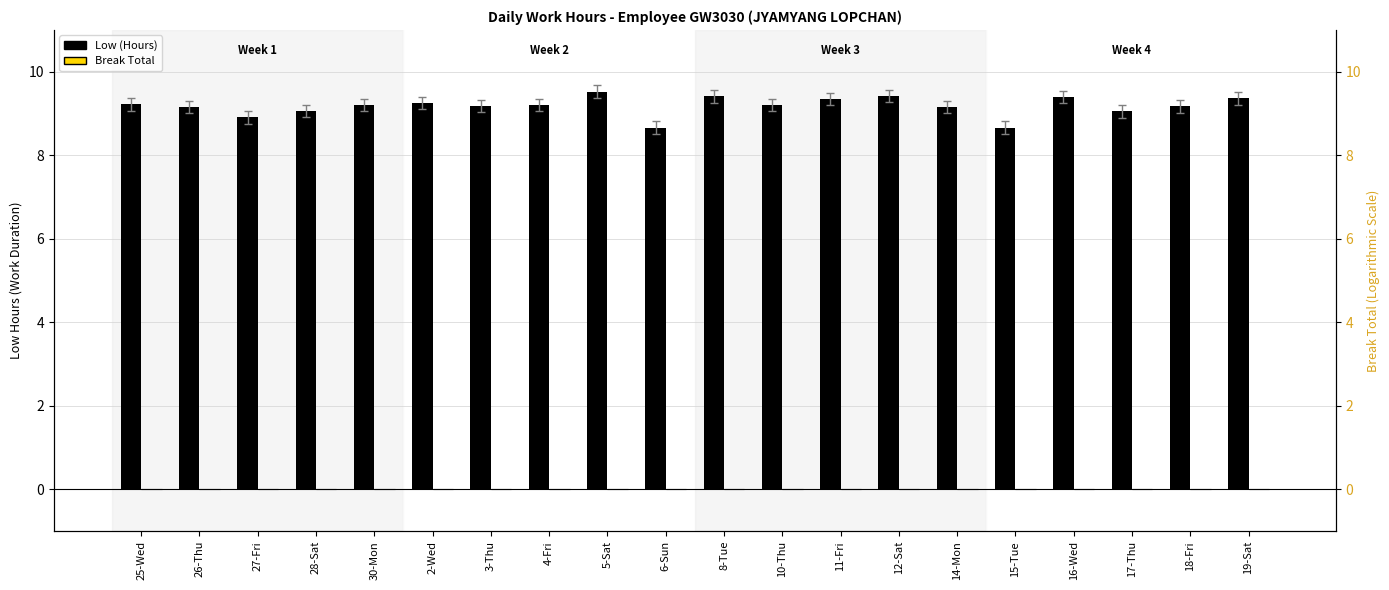

What are all the series names shown in the legend?

Low (Hours), Break Total